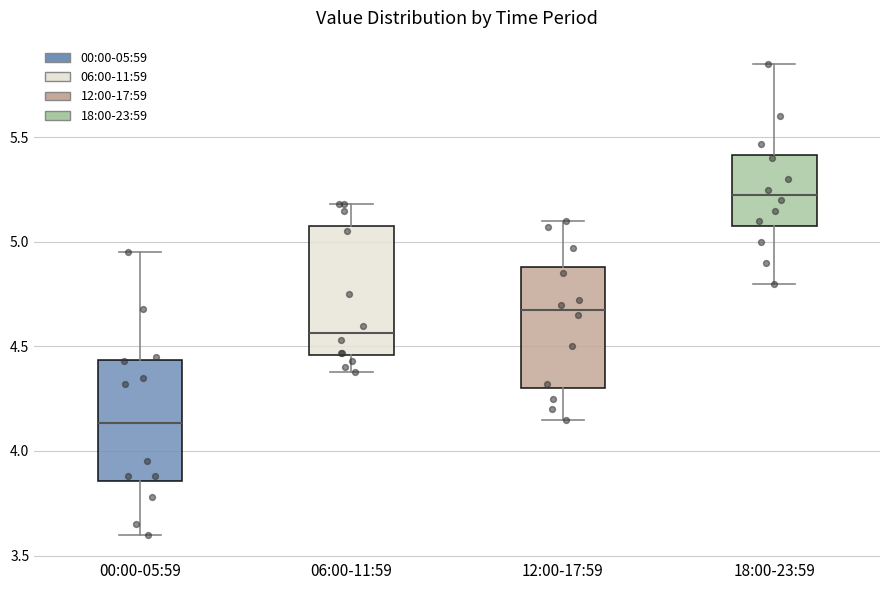

Reading left to right, transcribe this box plot: for each box, give where its median line is, the range the box spans, and where its two whiskers end, as read against the y-axis. The values are not printed on the chart, so give them approximately, as read against the axis.

00:00-05:59: median 4.15, box 3.85 to 4.45, whiskers 3.60 to 4.95
06:00-11:59: median 4.55, box 4.45 to 5.10, whiskers 4.40 to 5.20
12:00-17:59: median 4.70, box 4.30 to 4.90, whiskers 4.15 to 5.10
18:00-23:59: median 5.25, box 5.10 to 5.40, whiskers 4.80 to 5.85